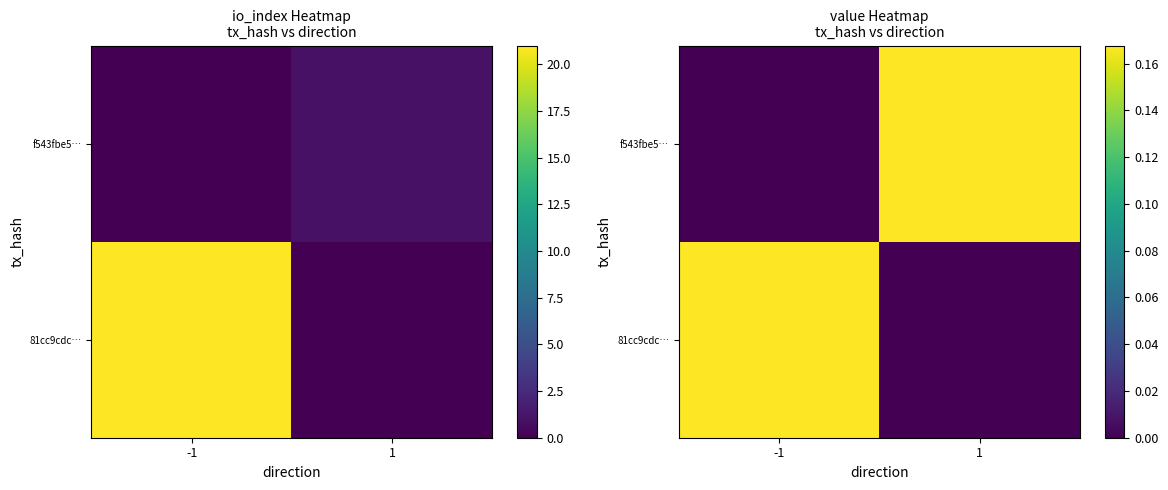

What is the greatest value displayed?

0.2